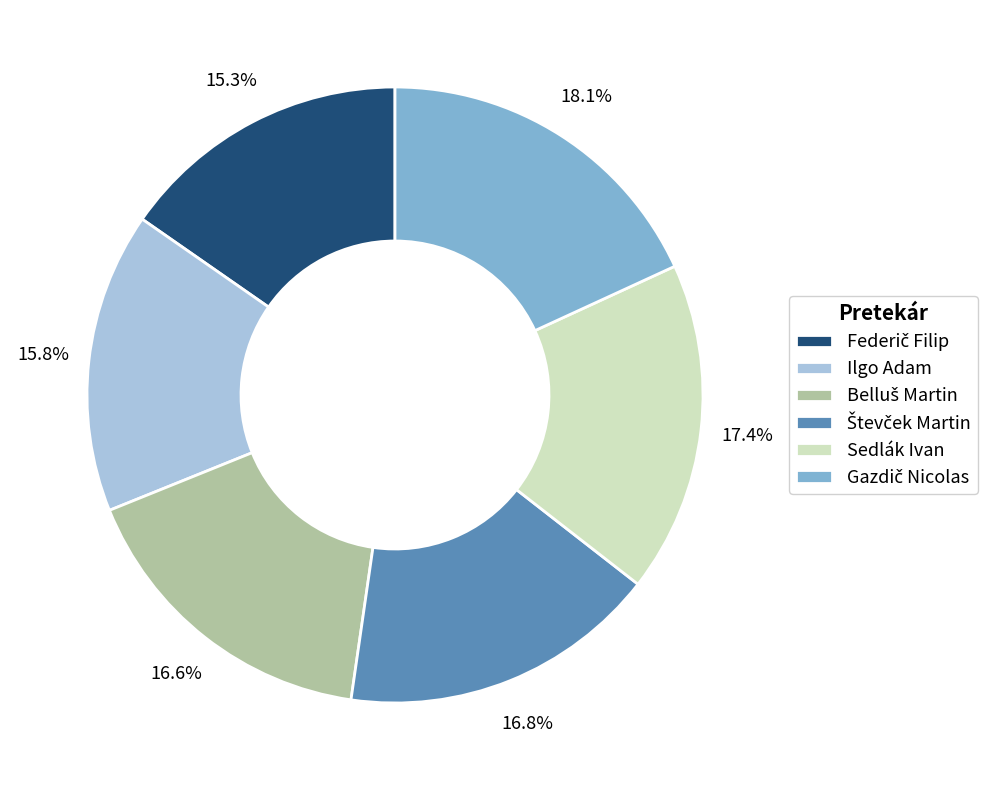

What portion of the pie excludes Sedlák Ivan?

82.6%